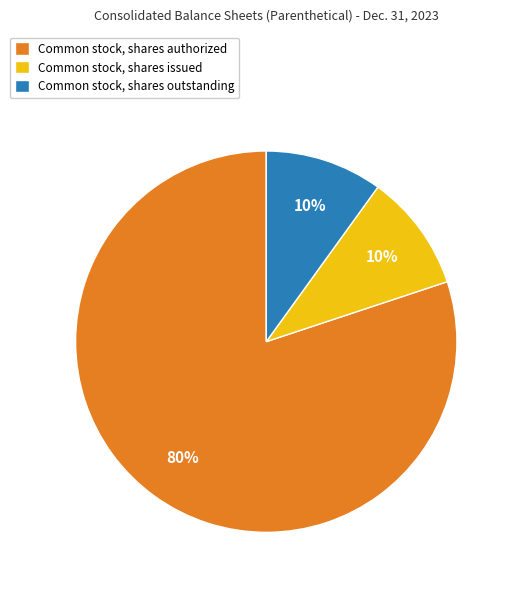

True or false: Common stock, shares outstanding accounts for 17% of the total.

False